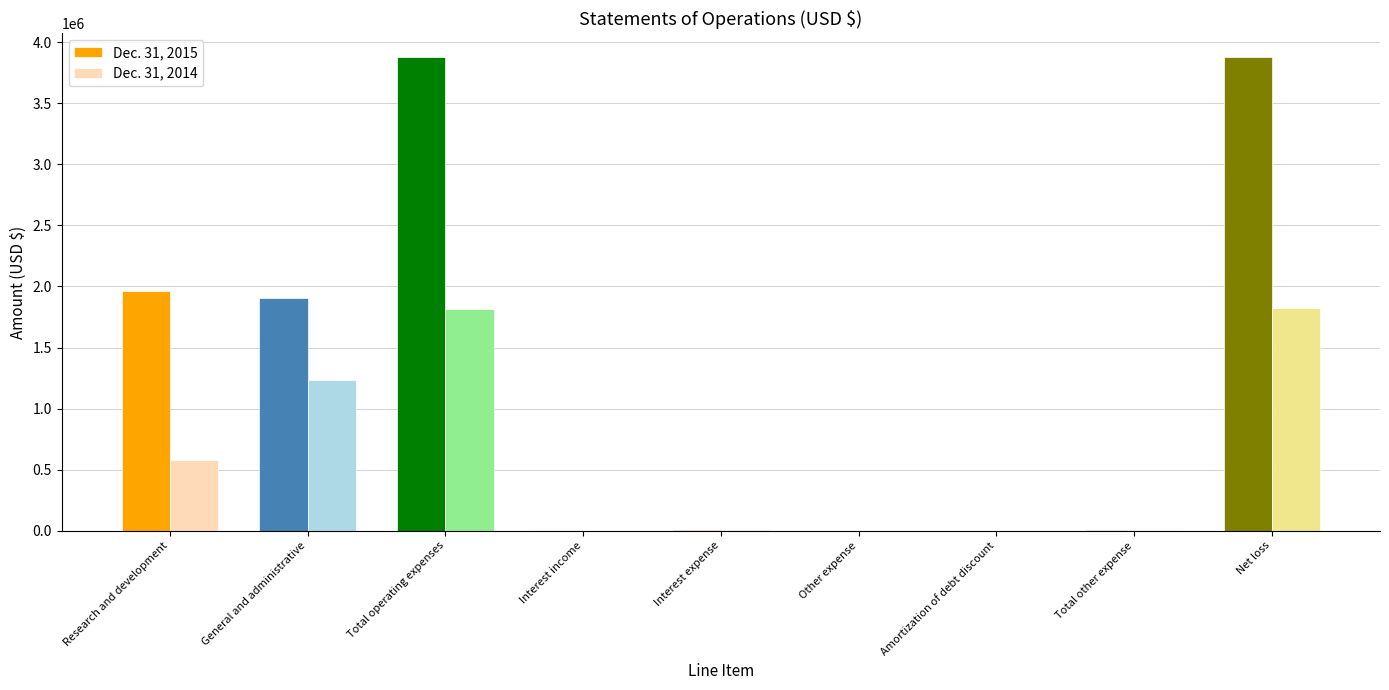

Is the value of Dec. 31, 2015 at Total operating expenses greater than the value of Dec. 31, 2014 at General and administrative?

Yes